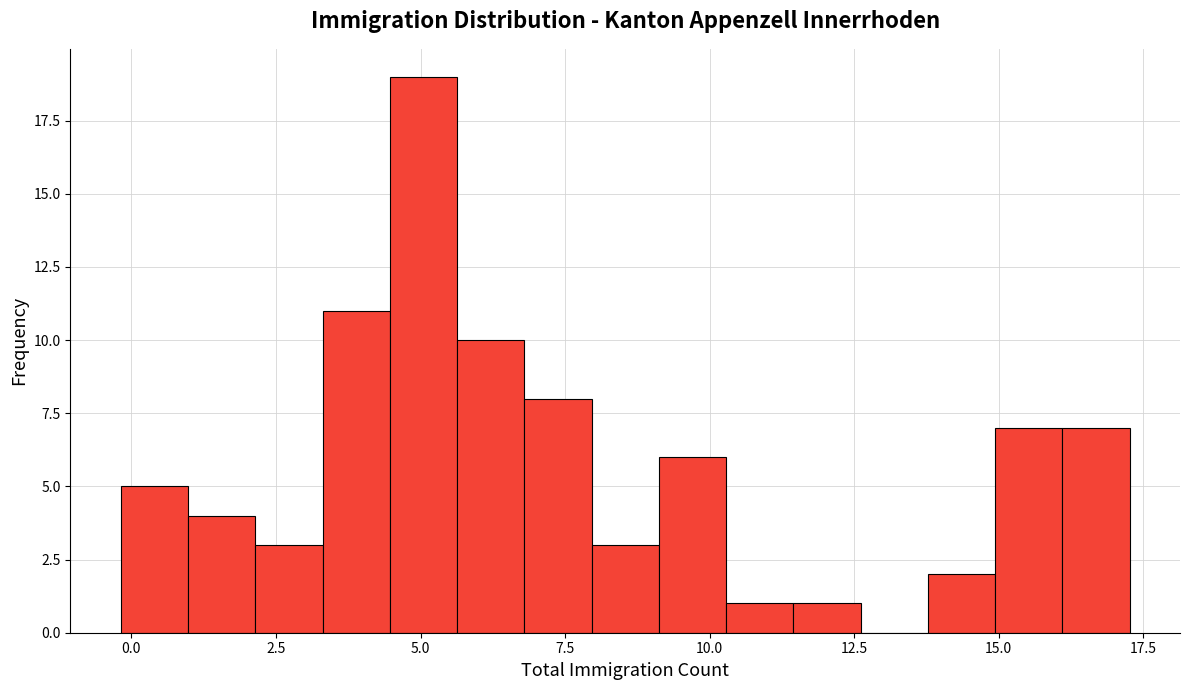

Around what value on the x-axis is the tallest bar? Give the approximate position of its centre, as read against the axis.

5.0